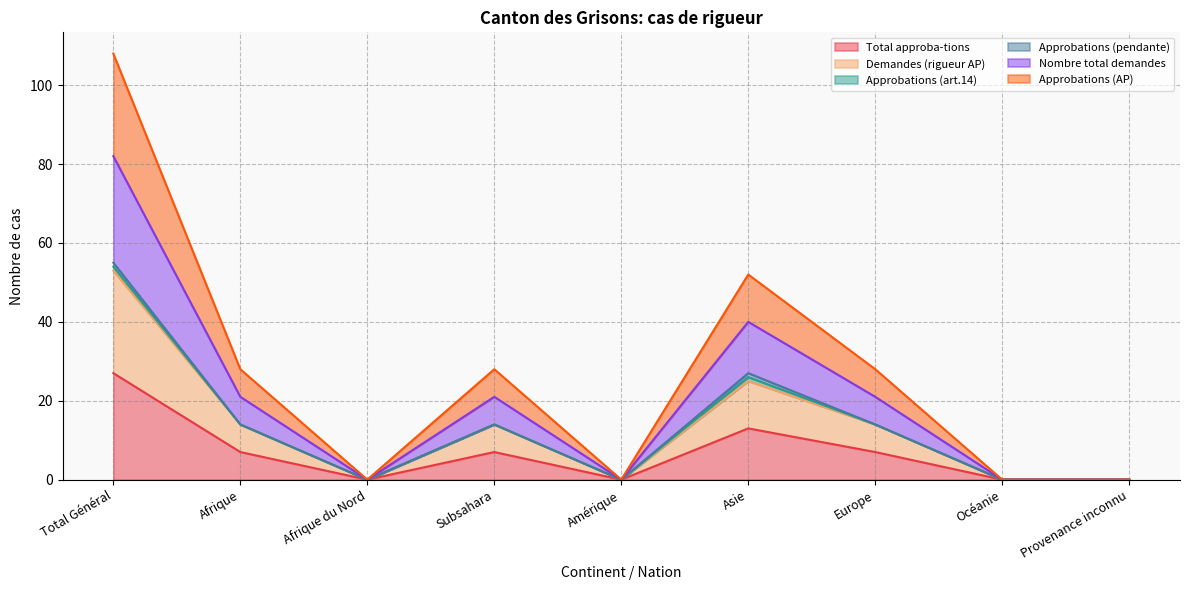

Which has a higher value, Afrique du Nord or Subsahara?

Subsahara